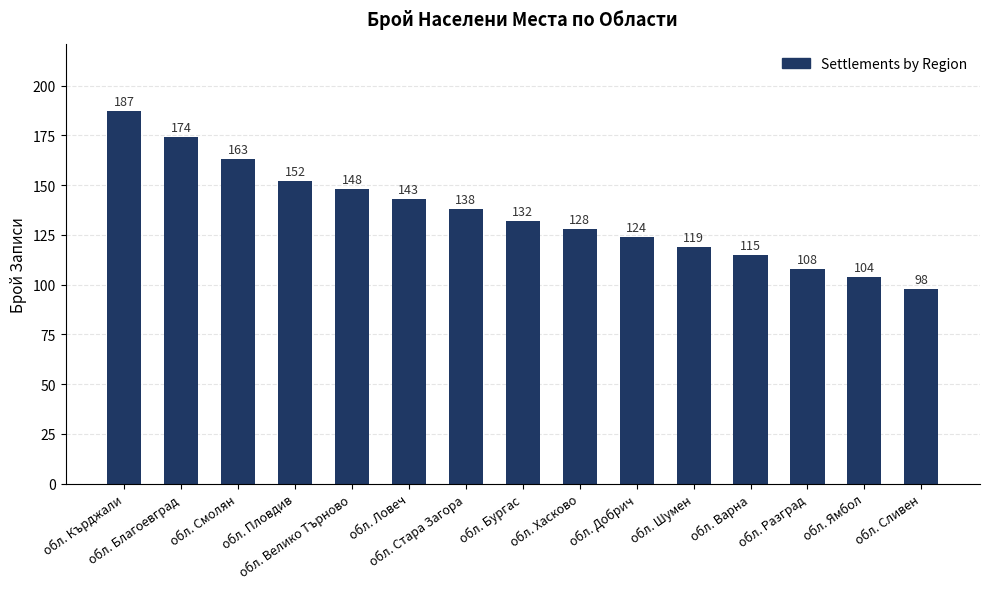

What is the smallest value displayed?

98